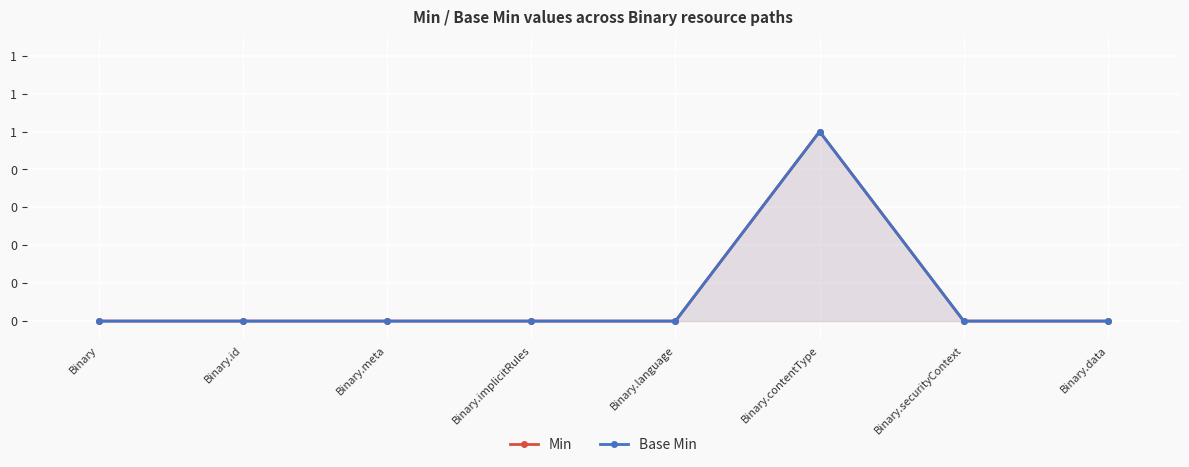

True or false: Min has a value of -1 at Binary.

False